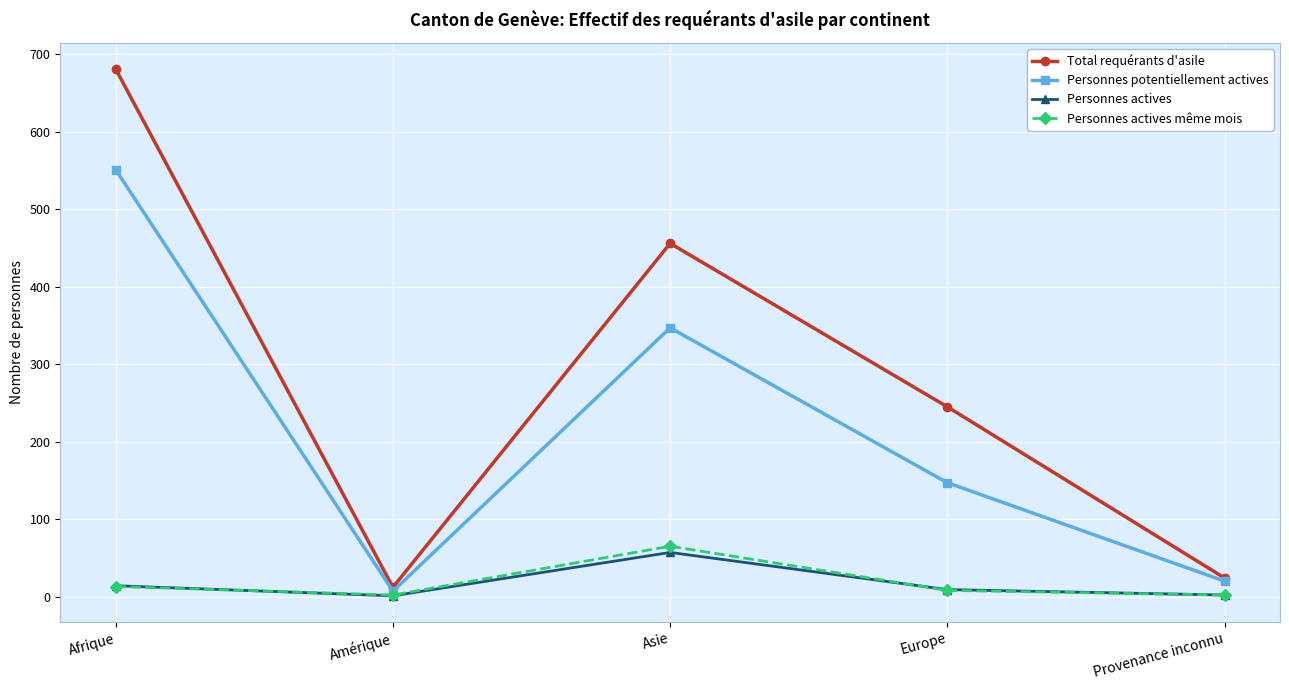

How many values in the Total requérants d'asile series are below 245?

2